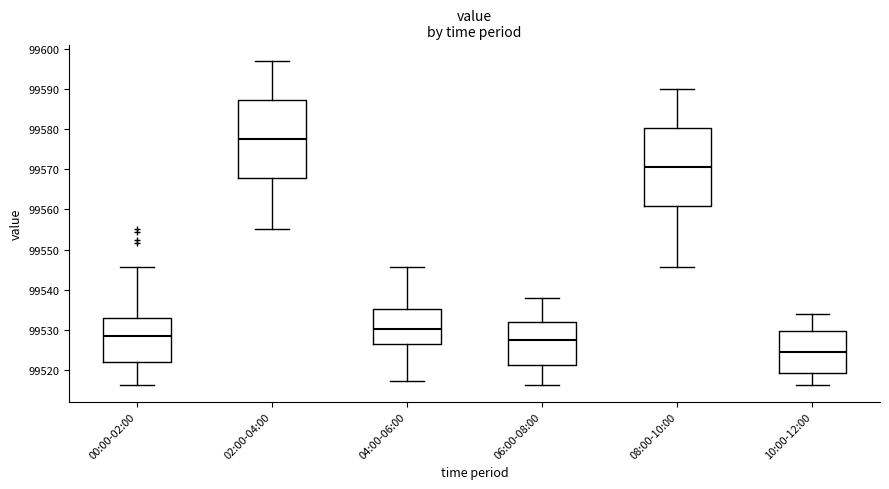

Where is the upper edge of the box for 08:00-10:00 on the y-axis? The values are not printed on the chart, so give them approximately, as read against the axis.

99580